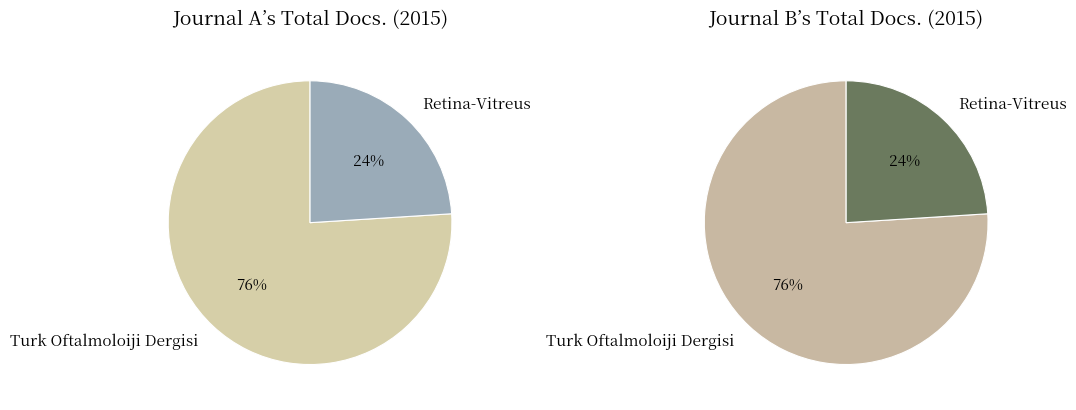

Which slice is the smallest?

Retina-Vitreus